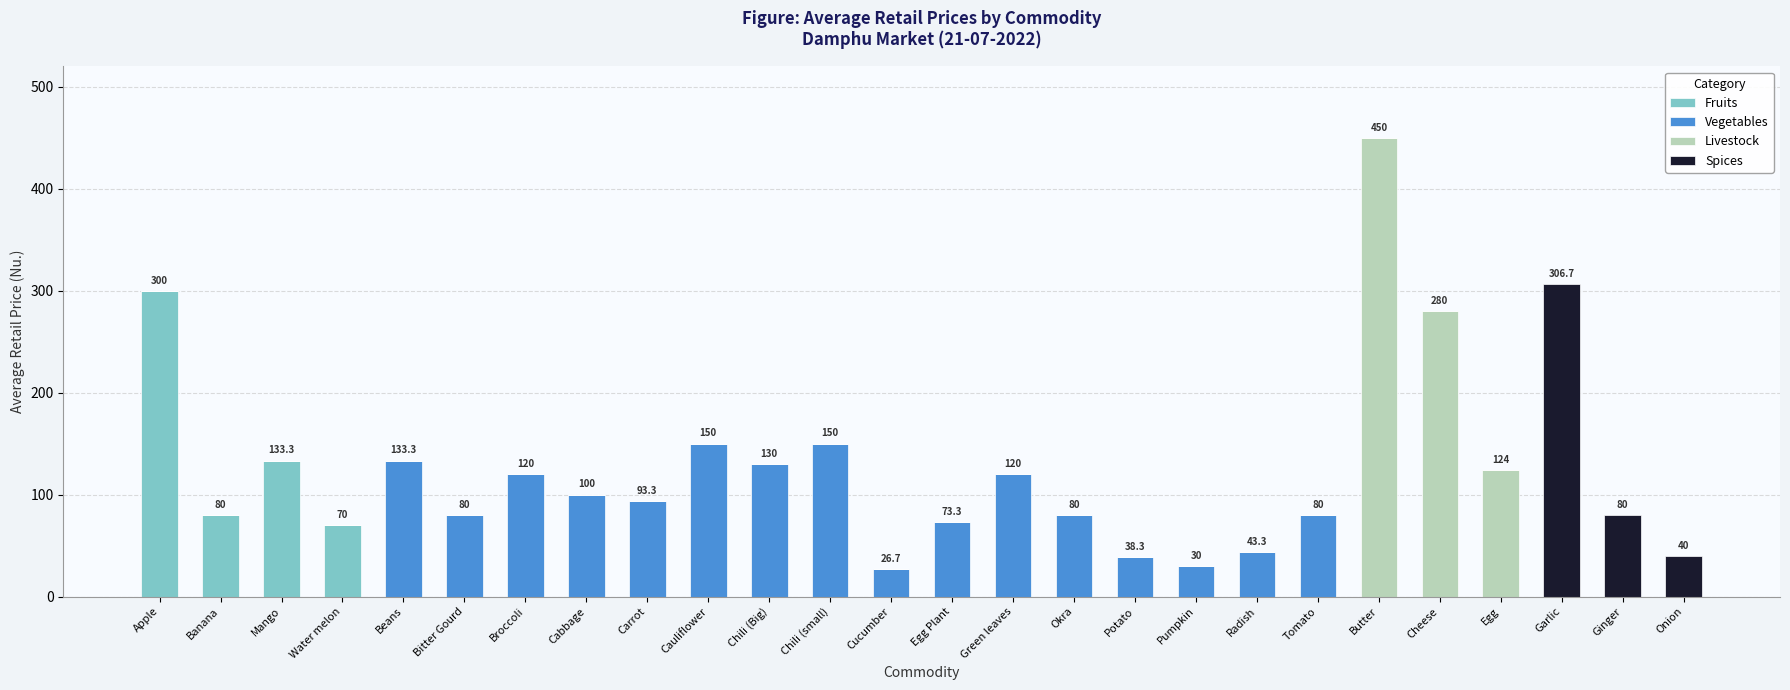

What is the highest value of the Fruits series?

300.0